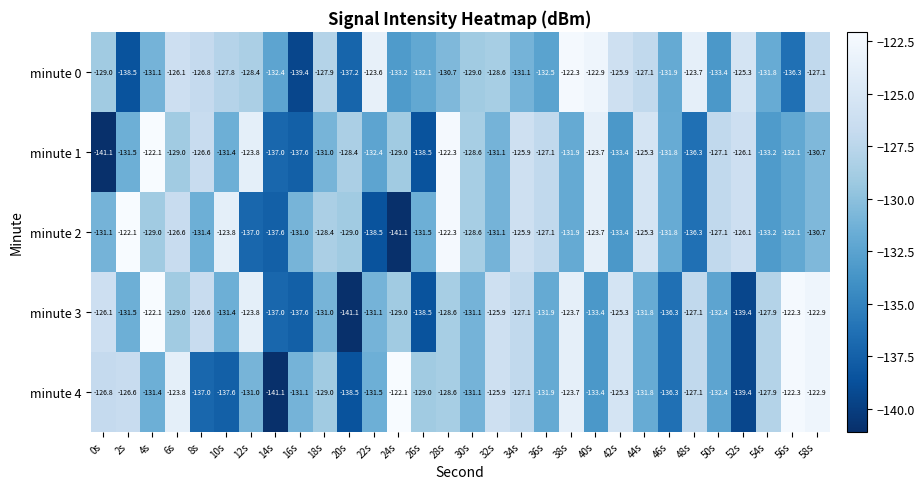

What is the difference between the minute 2 values at 44s and 12s?

11.7